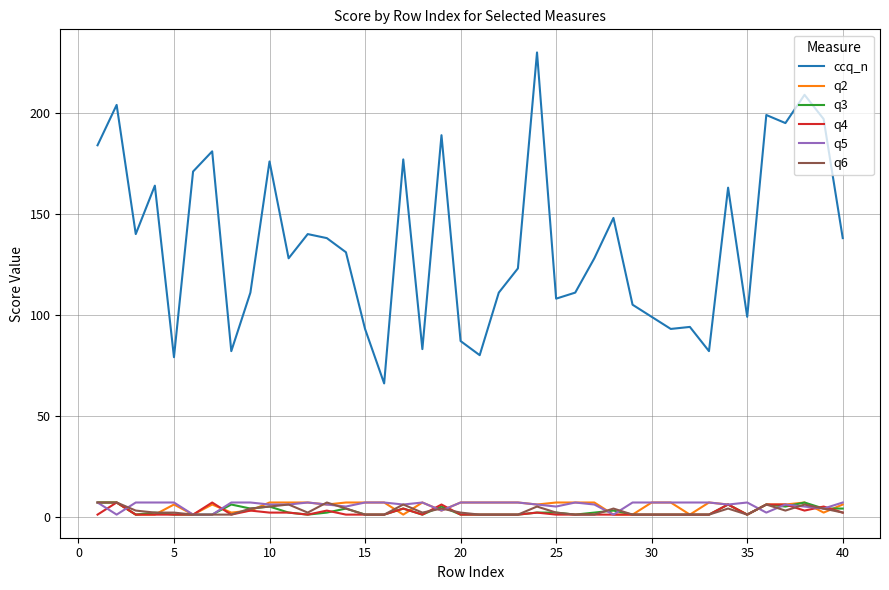

Which series has the largest total across all categories?

ccq_n